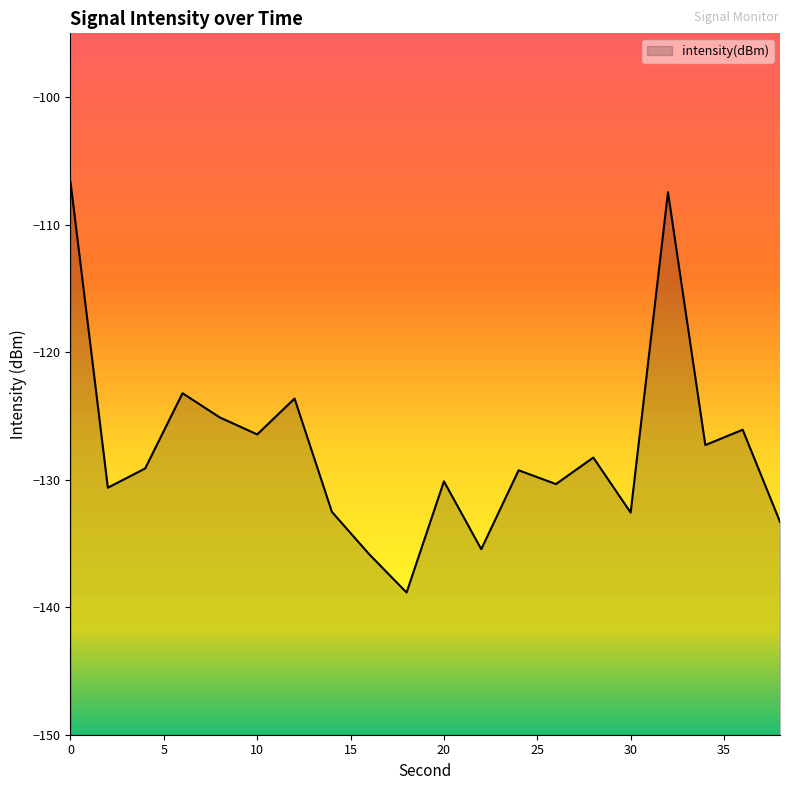

Rank the categories by value from lowest to highest.

18, 16, 22, 38, 30, 14, 2, 26, 20, 24, 4, 28, 34, 10, 36, 8, 12, 6, 32, 0